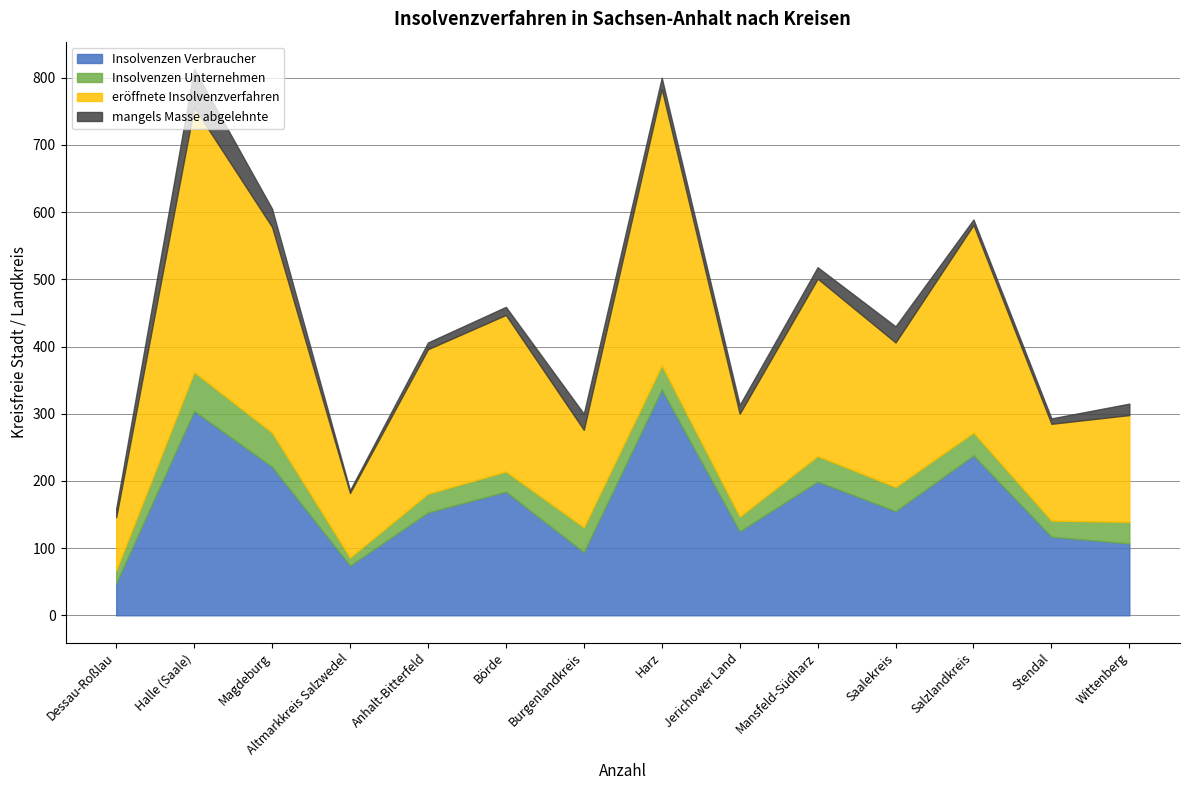

What is the value of the mangels Masse abgelehnte point at the 2nd from the left?

57